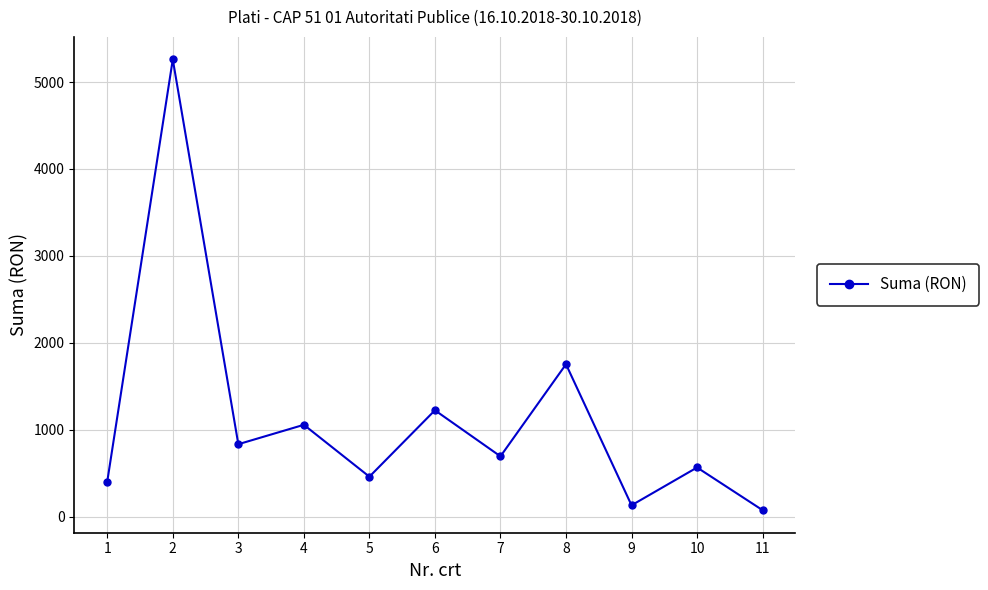

What is the maximum value shown in the chart?

5259.8